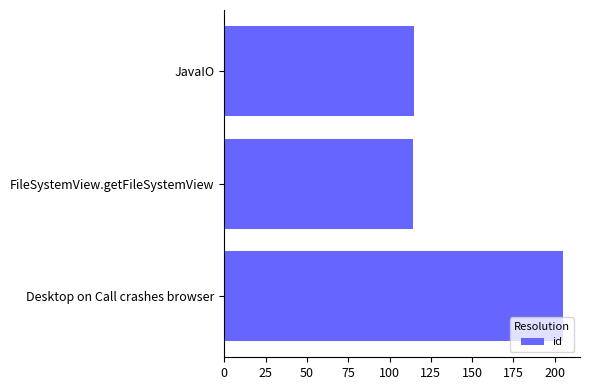

Reading bottom to top, transcribe all the data shown in this chart.

Desktop on Call crashes browser=205	FileSystemView.getFileSystemView=114	JavaIO=115